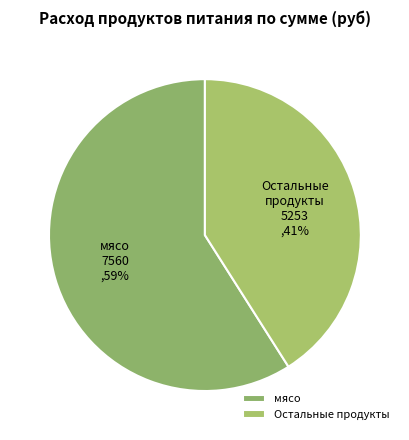

Which slice represents more than half of the pie?

мясо